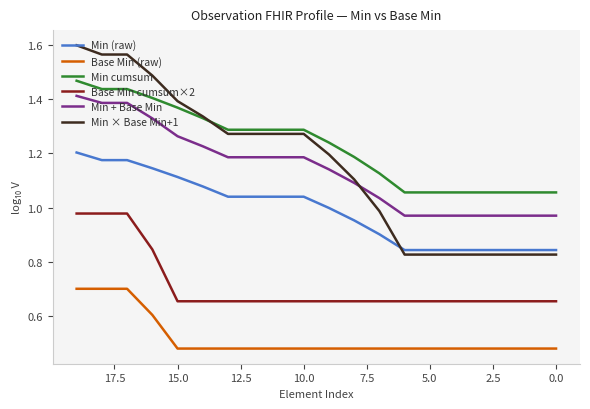

The Min (raw) series shows 1.2 at 17. True or false?

True